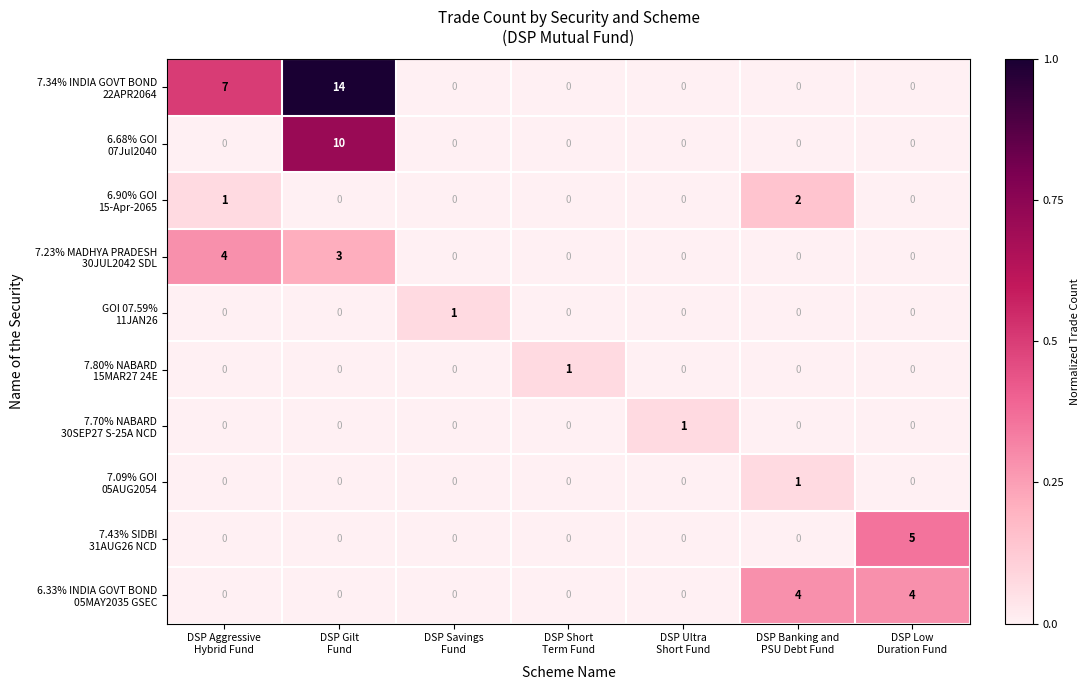

Count the number of categories in the chart.

7